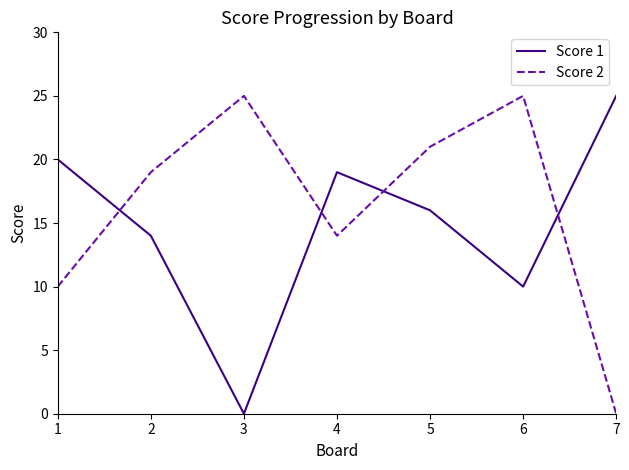

List the series in order of their overall mean, highest first.

Score 2, Score 1